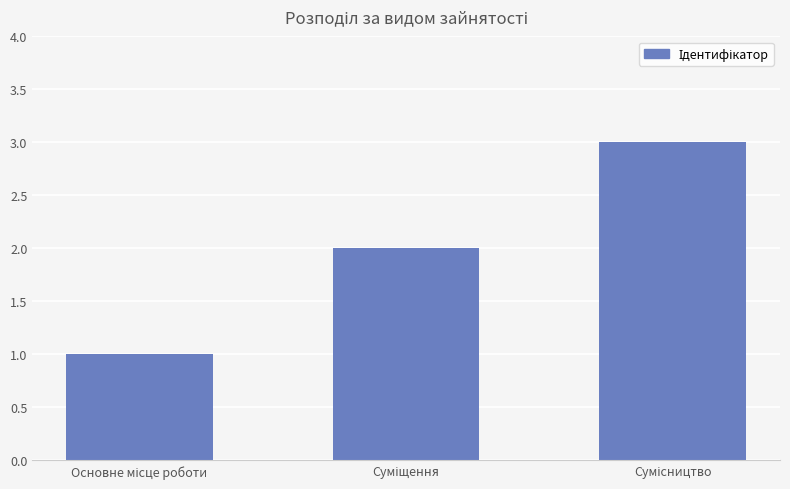

What is the greatest value displayed?

3